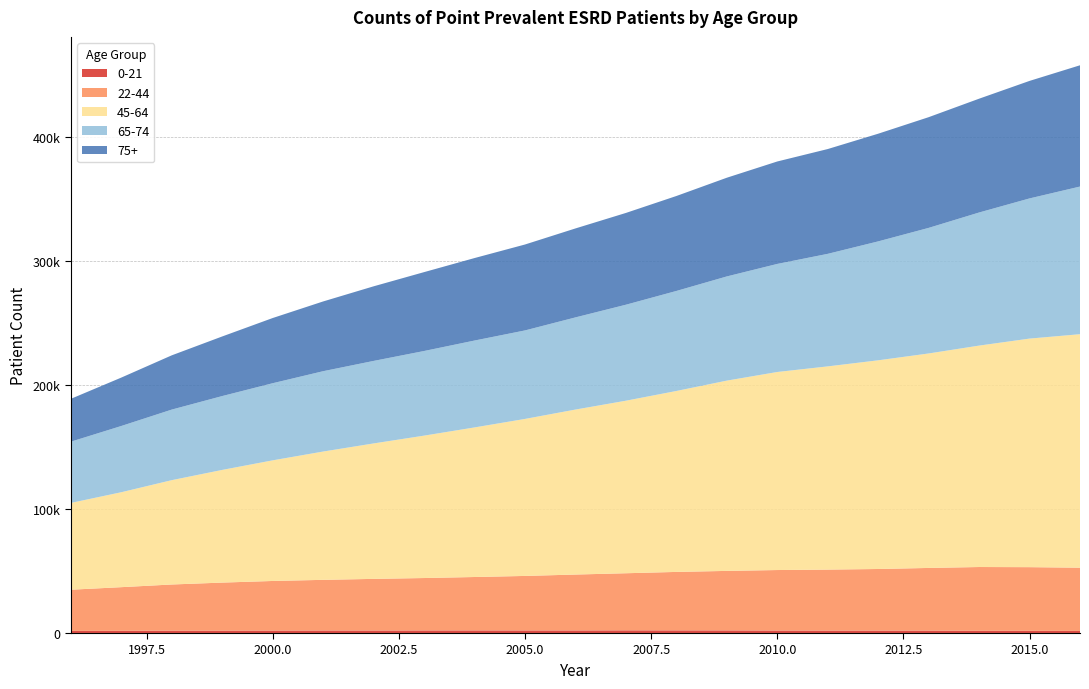

Reading right to left, what are all the values shown in this chart?

0-21: 2016=1697	2015=1780	2014=1803	2013=1938	2012=1953	2011=1967	2010=2017	2009=2109	2008=2134	2007=2159	2006=2079	2005=2079	2004=2103	2003=2077	2002=2022	2001=2042	2000=1968	1999=1914	1998=1910	1997=1778	1996=1711
22-44: 2016=51001	2015=51350	2014=51442	2013=50558	2012=49698	2011=49194	2010=48794	2009=48007	2008=47158	2007=46064	2006=45093	2005=43972	2004=43085	2003=42283	2002=41654	2001=40855	2000=40025	1999=38768	1998=37238	1997=35212	1996=33230
45-64: 2016=188339	2015=184369	2014=178599	2013=173002	2012=168326	2011=163914	2010=159745	2009=153477	2008=145941	2007=139164	2006=133075	2005=126642	2004=120646	2003=114855	2002=109251	2001=103490	2000=97295	1999=90889	1998=84158	1997=76580	1996=69992
65-74: 2016=119105	2015=113064	2014=107356	2013=101291	2012=95921	2011=90778	2010=87162	2009=84034	2008=80677	2007=77427	2006=74338	2005=71385	2004=70089	2003=68262	2002=66557	2001=64806	2000=62204	1999=59572	1998=56925	1997=53430	1996=49402
75+: 2016=97815	2015=94791	2014=91797	2013=89299	2012=86857	2011=84530	2010=82636	2009=79623	2008=76590	2007=74031	2006=71759	2005=69306	2004=66534	2003=63628	2002=60172	2001=56263	2000=52588	1999=48079	1998=43764	1997=39045	1996=34570